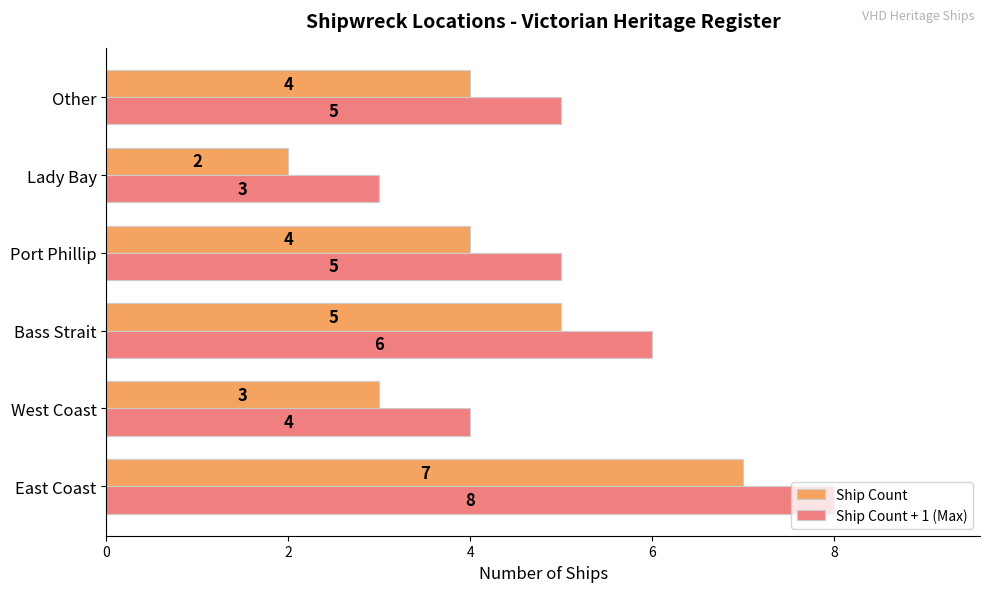

Which series has the largest total across all categories?

Ship Count + 1 (Max)